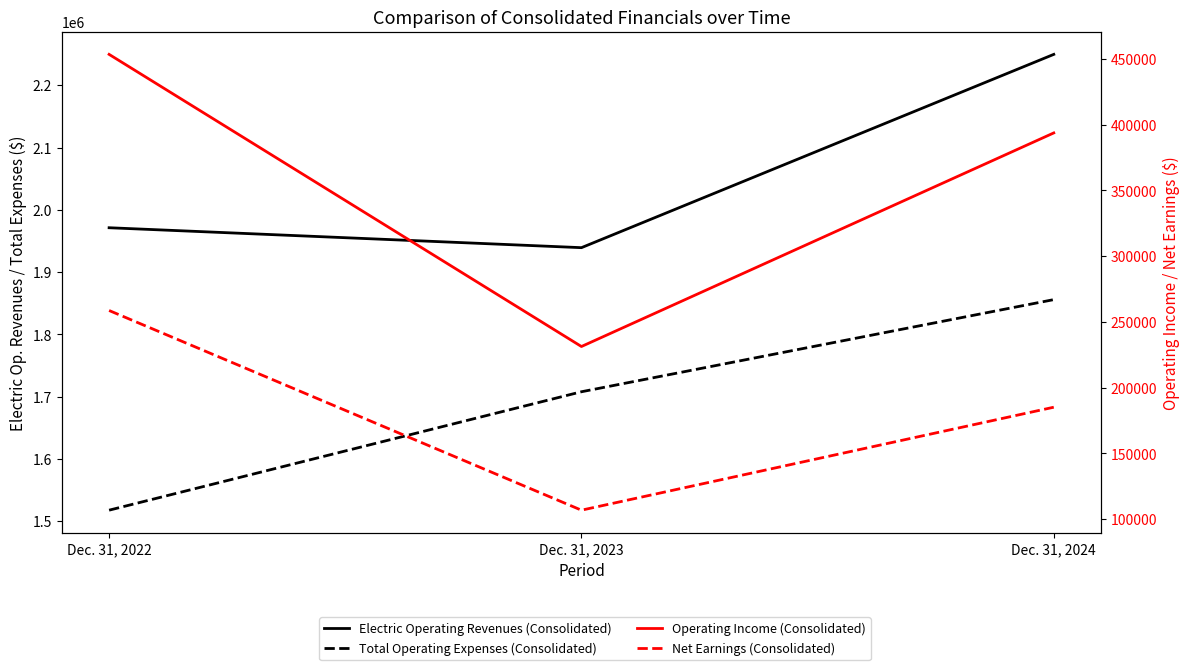

Which category has the lowest value across all series?

Dec. 31, 2023